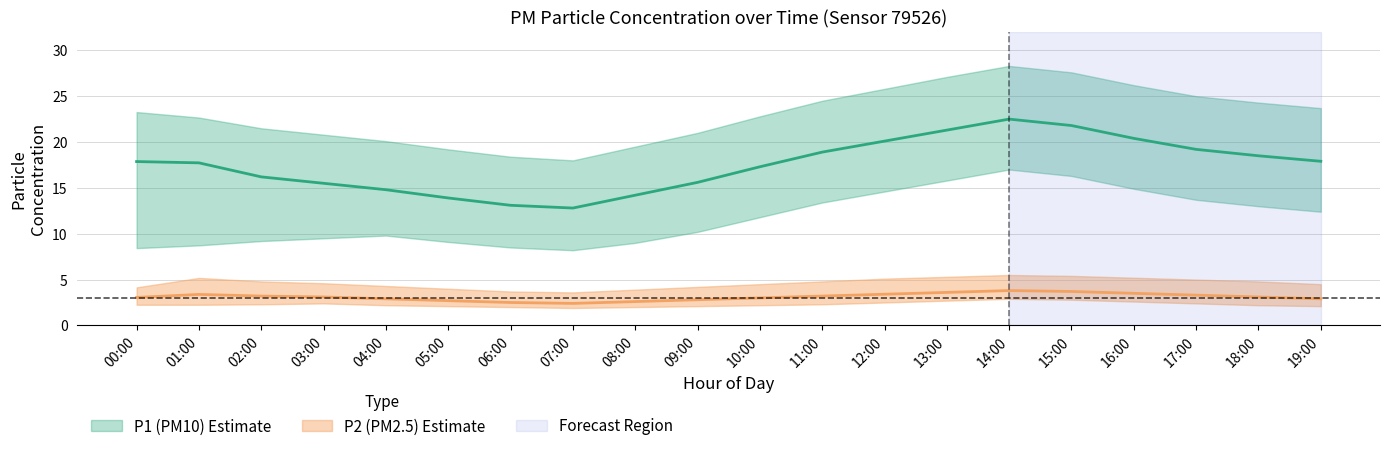

How many values in the P2_mean series exceed 3?

12